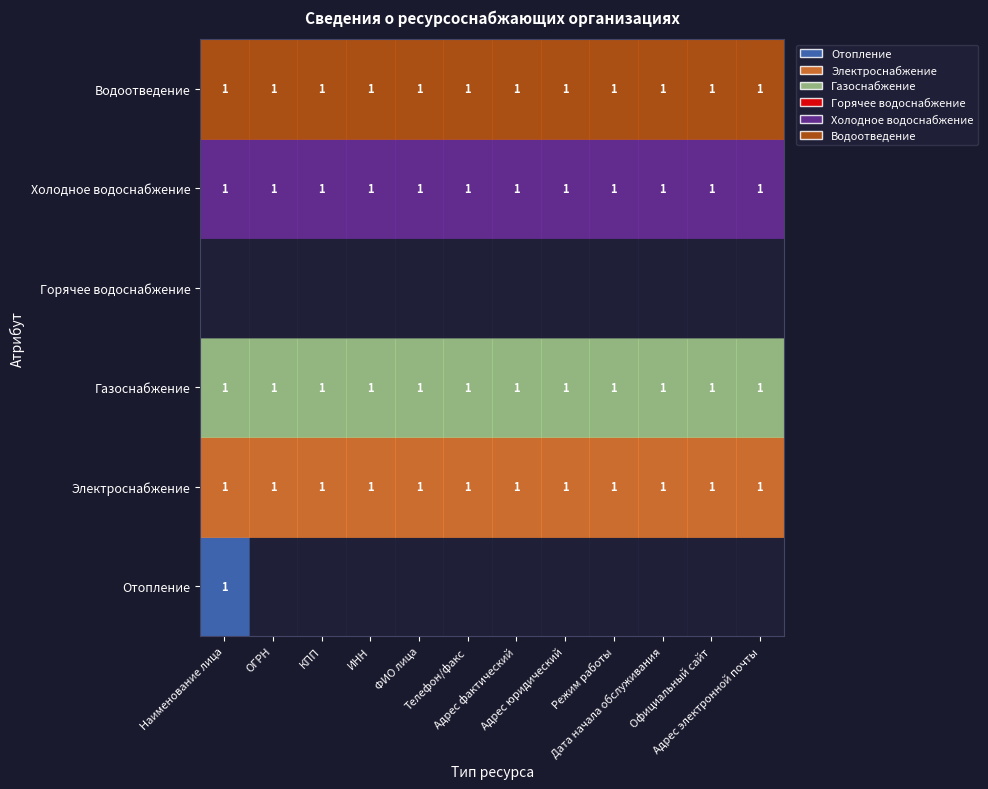

At which label is Отопление closest to 0?

ОГРН